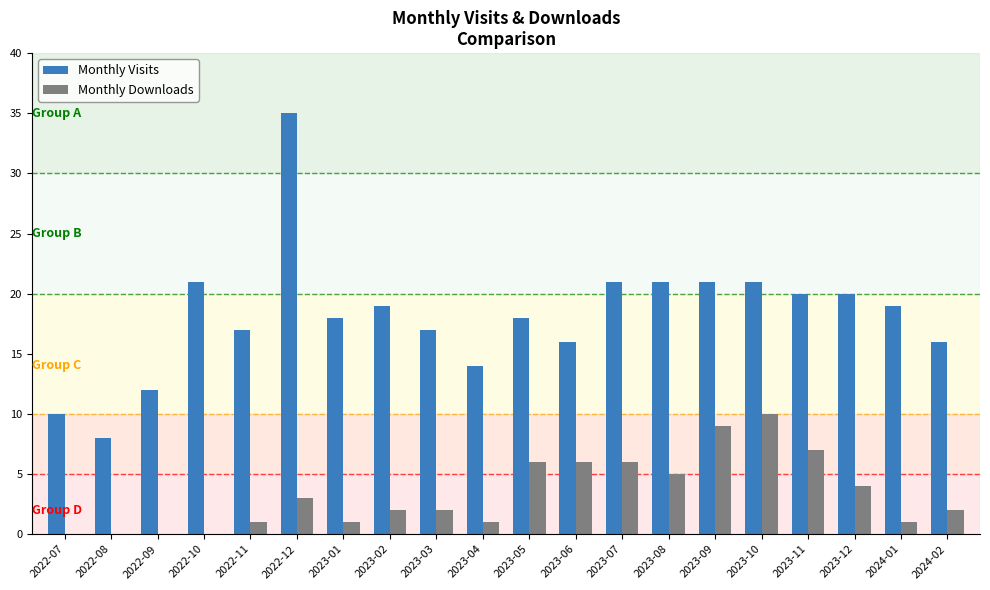

How many data points does each series have?

20